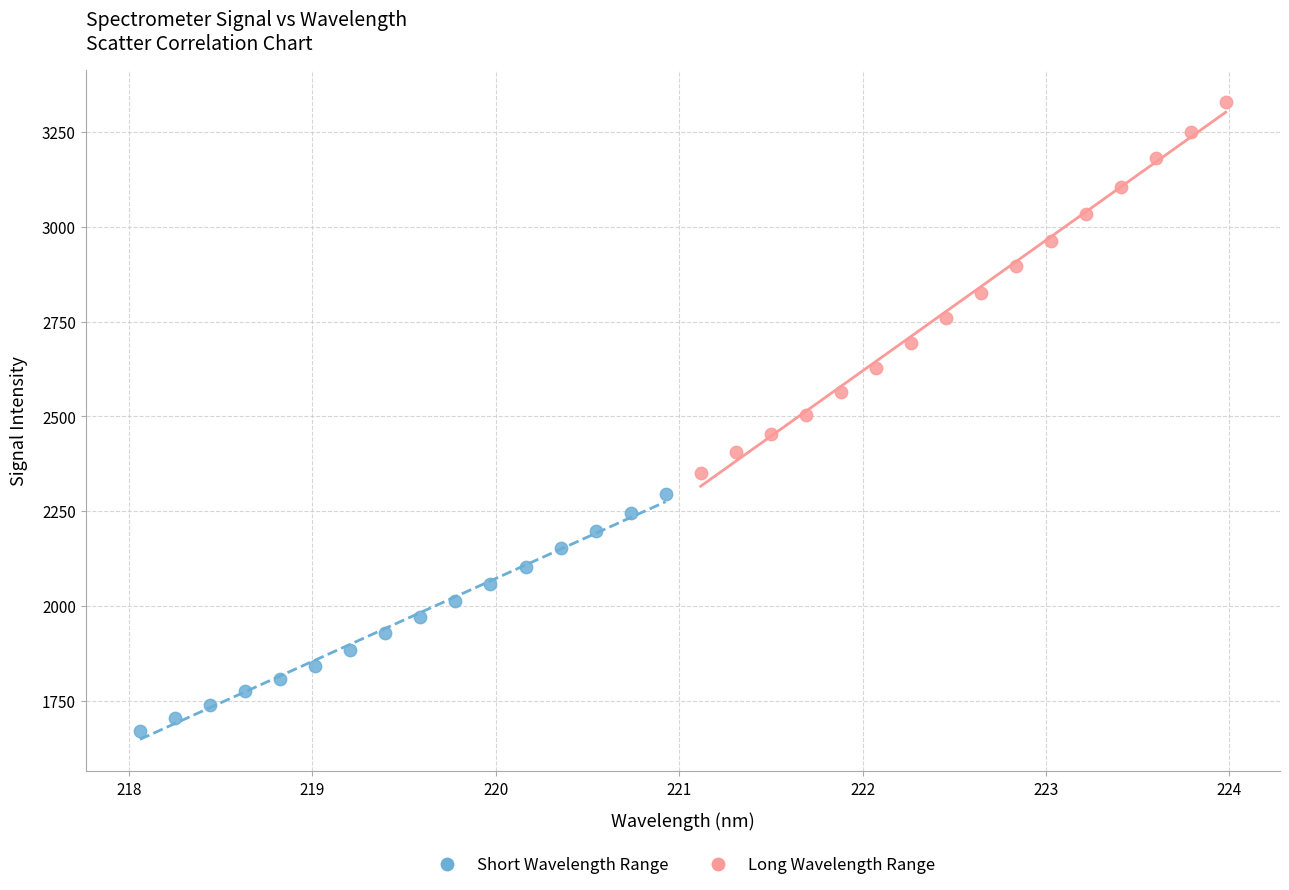

Which series has the widest spread of Y values?

Long Wavelength Range